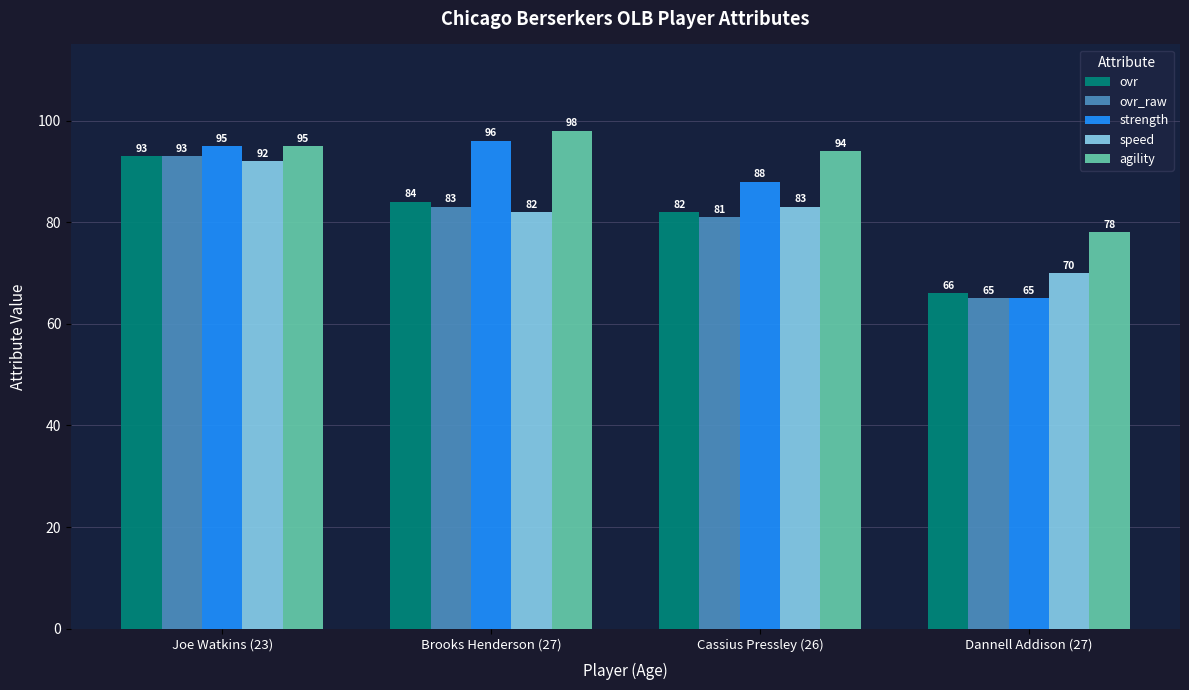

At how many categories does at least one series exceed 75?

4